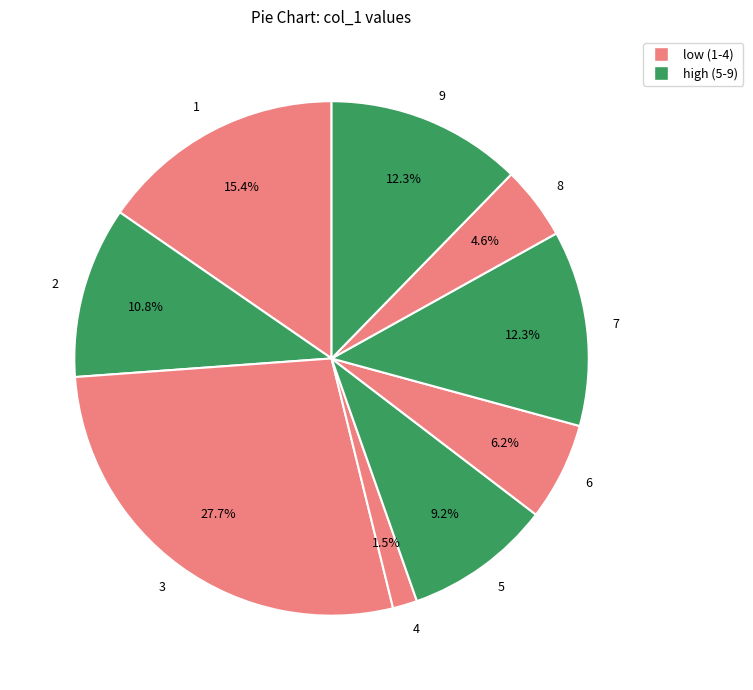

Between 6 and 3, which is larger?

3